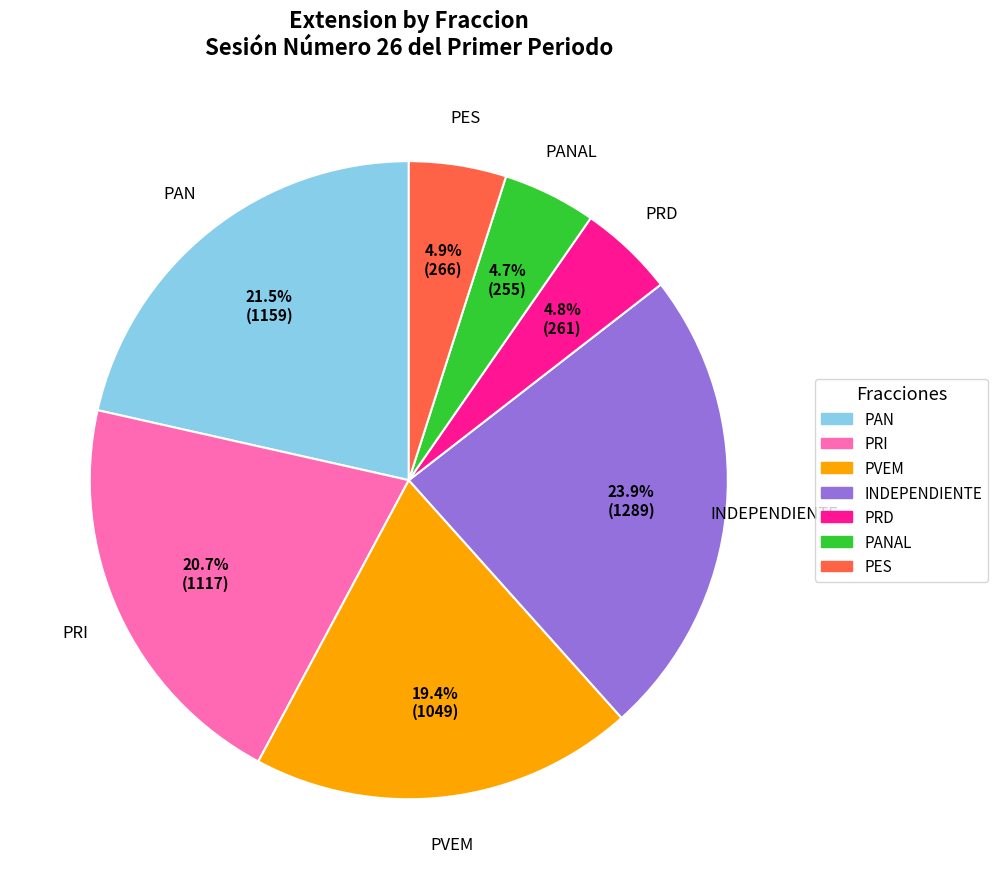

How many segments does this pie chart have?

7